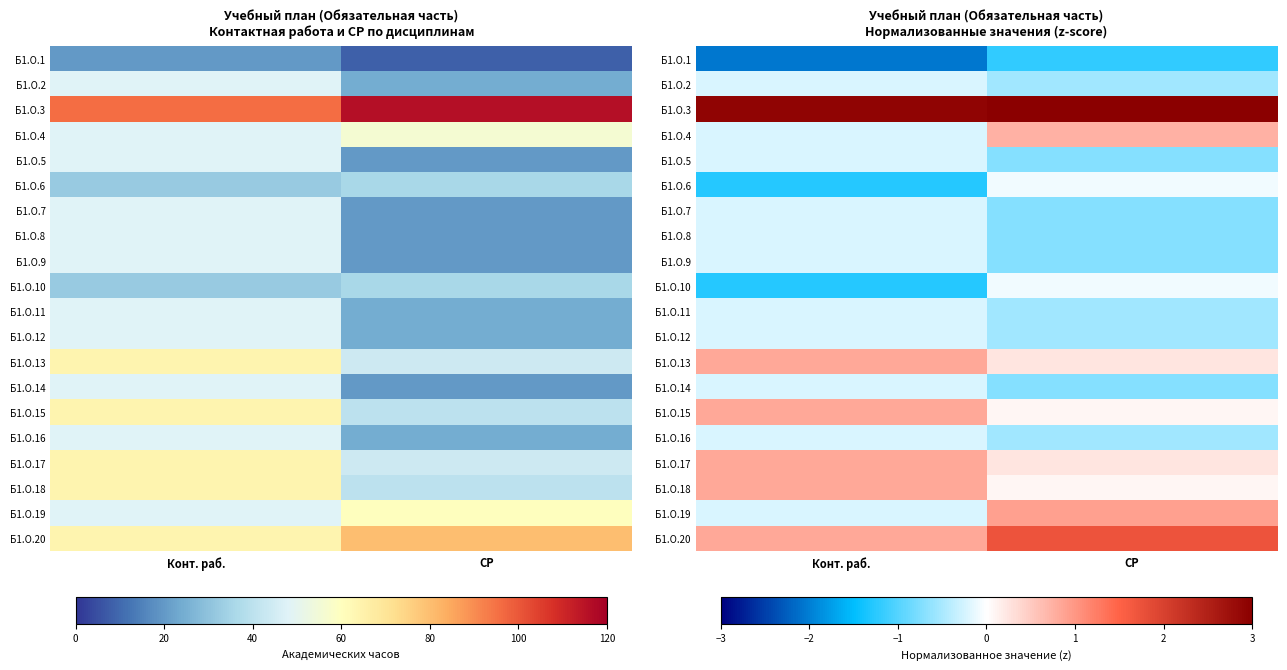

Where is Б1.О.8 nearest to the value 0?

Конт. раб.